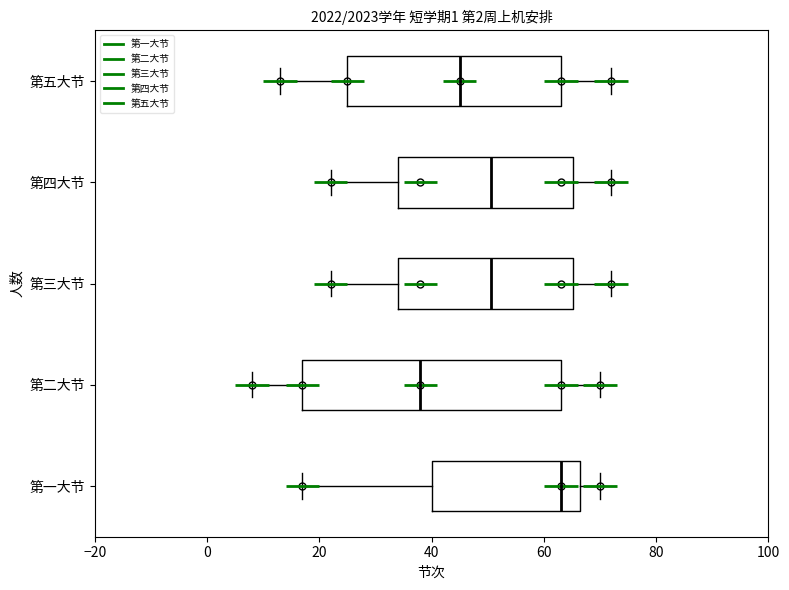

Where does the left whisker of the box for 第一大节 end on the x-axis? The values are not printed on the chart, so give them approximately, as read against the axis.

18